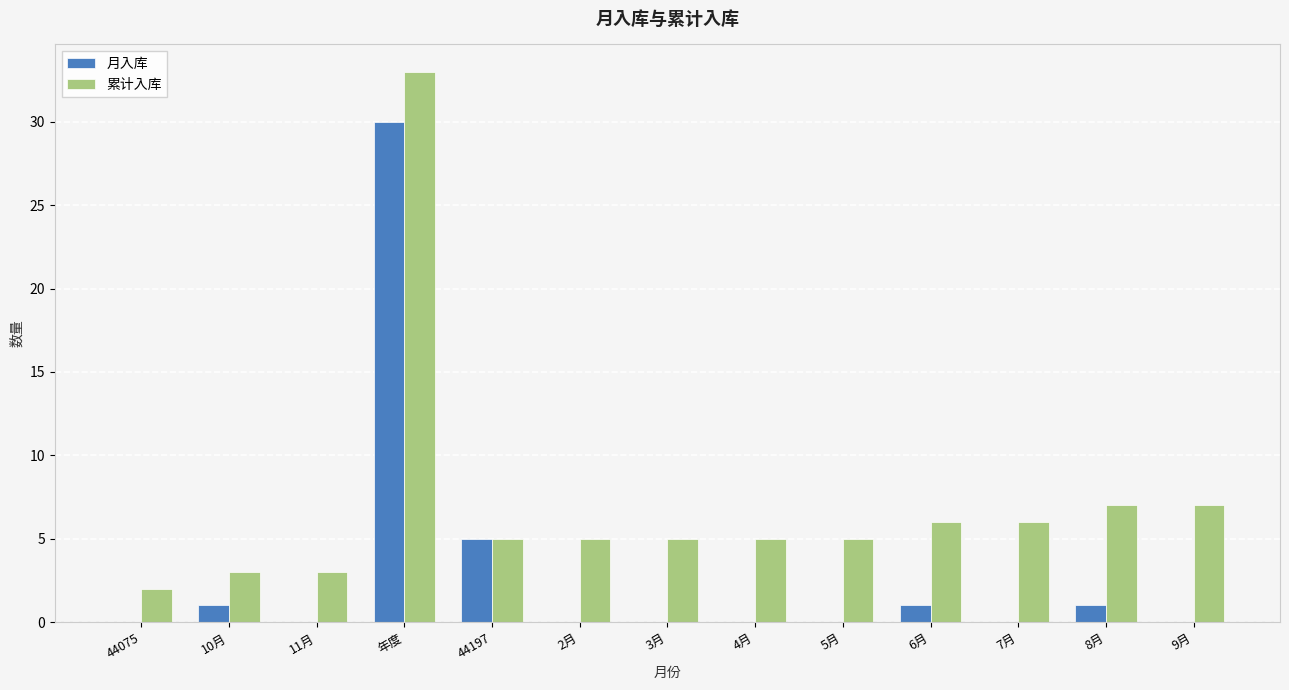

What is the sum of all 月入库 values?

38